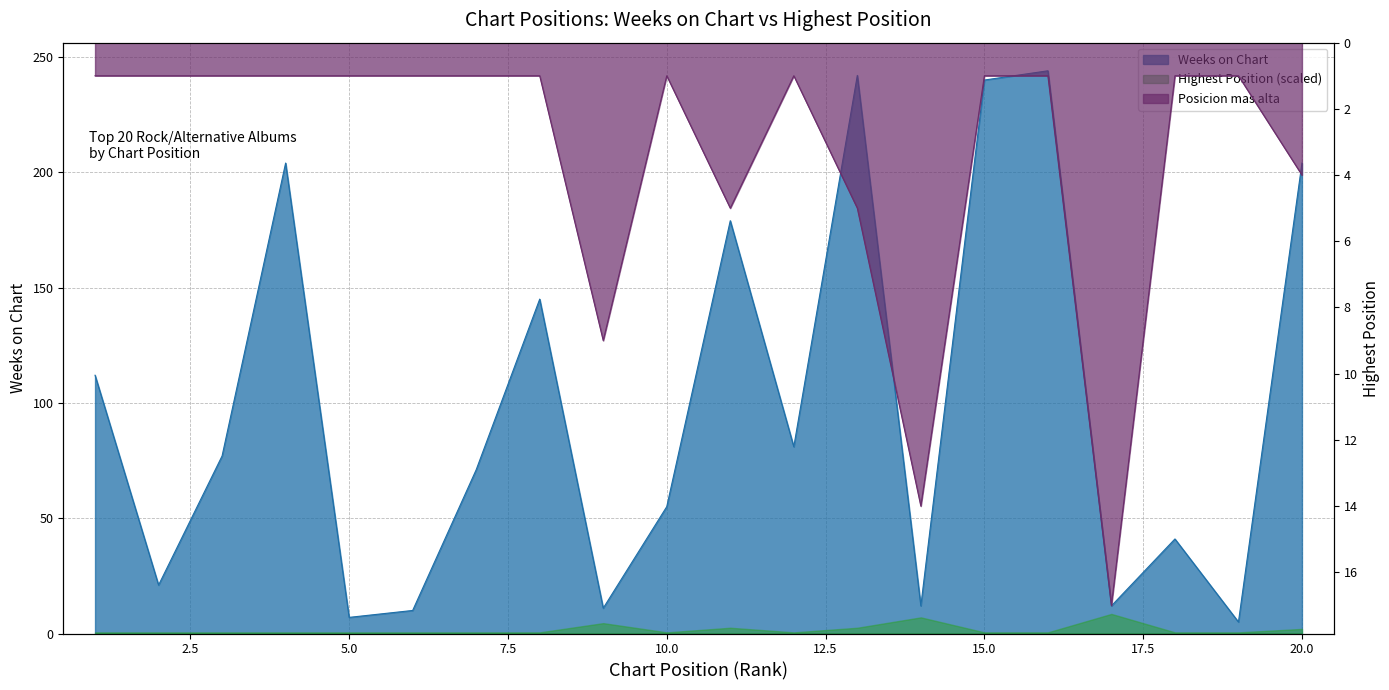

What is the maximum value shown in the chart?

244